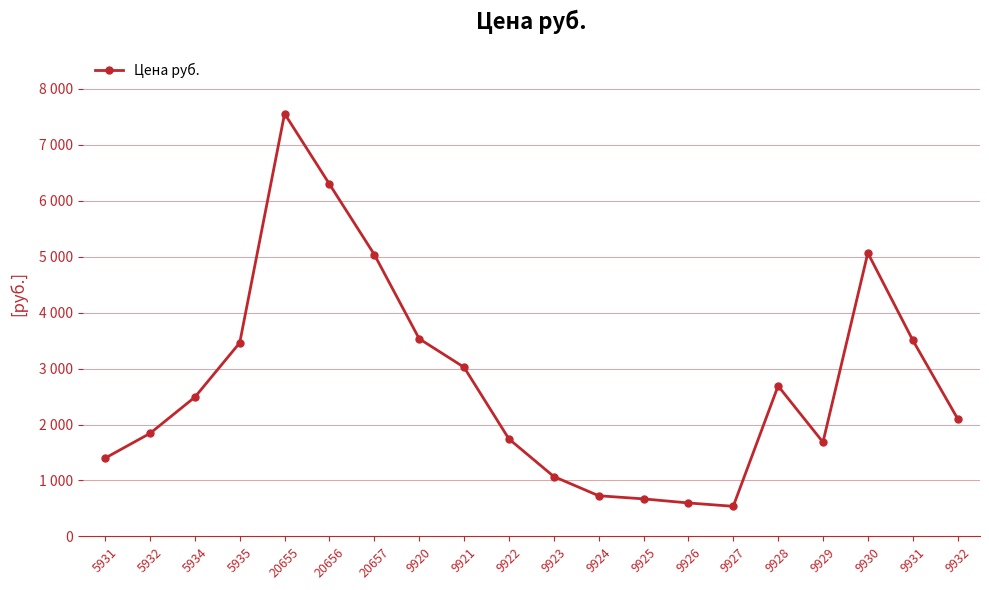

Where does the data first go above 2489?

5935